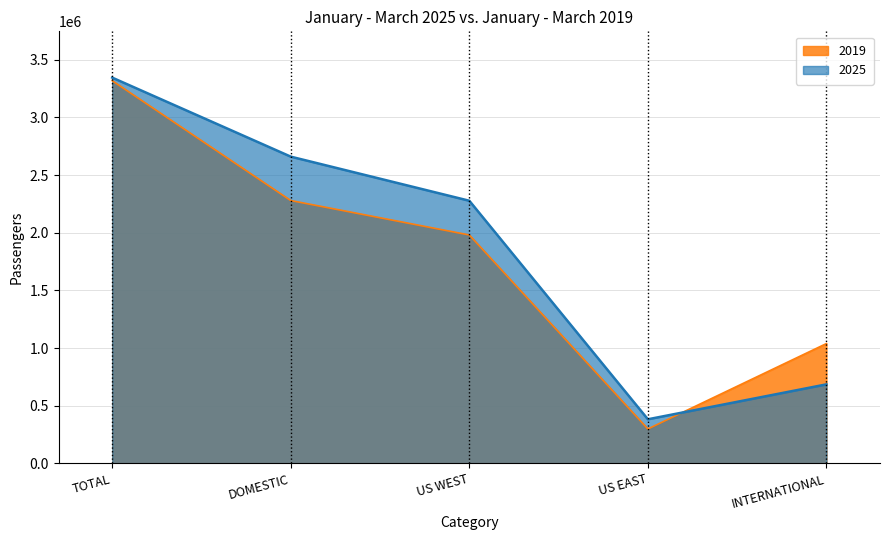

What is the label of the 3rd point from the left?

US WEST